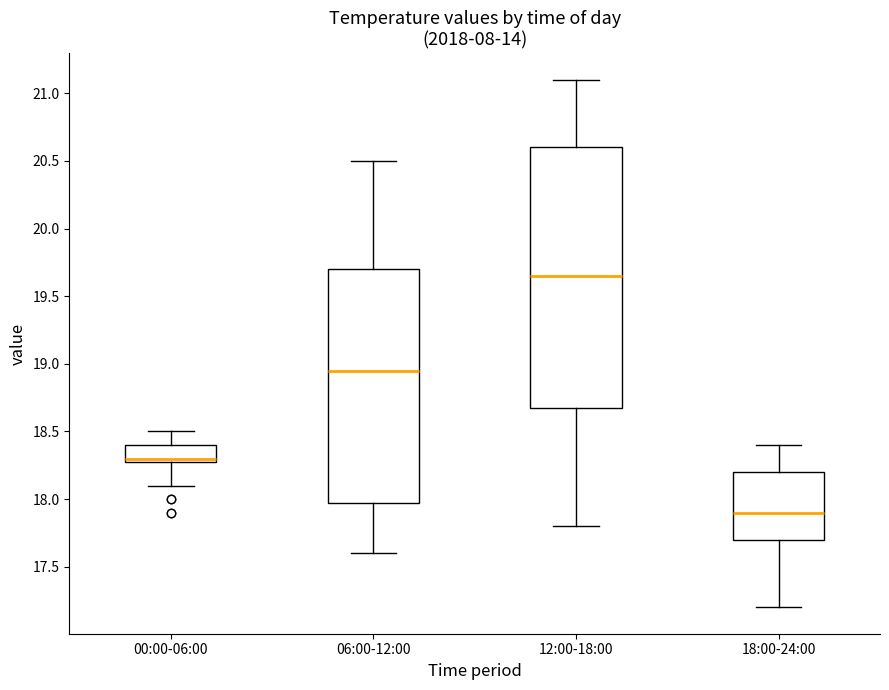

Comparing the boxes themselves (not the whiskers), which one is the tallest?

12:00-18:00